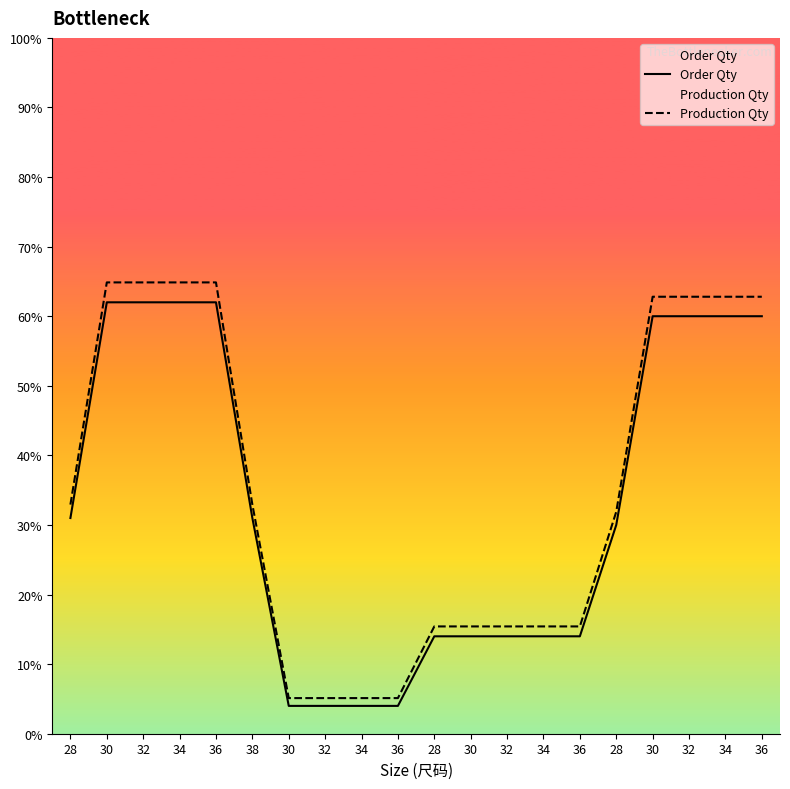

Rank the series by their average value, from lowest to highest.

Order Qty, Production Qty